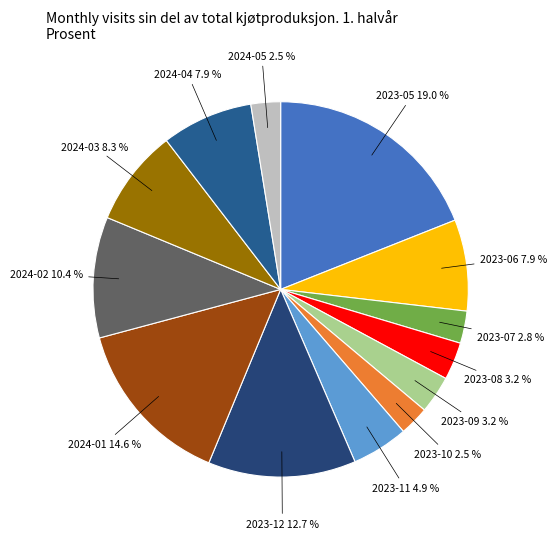

Does any single category account for the majority?

No